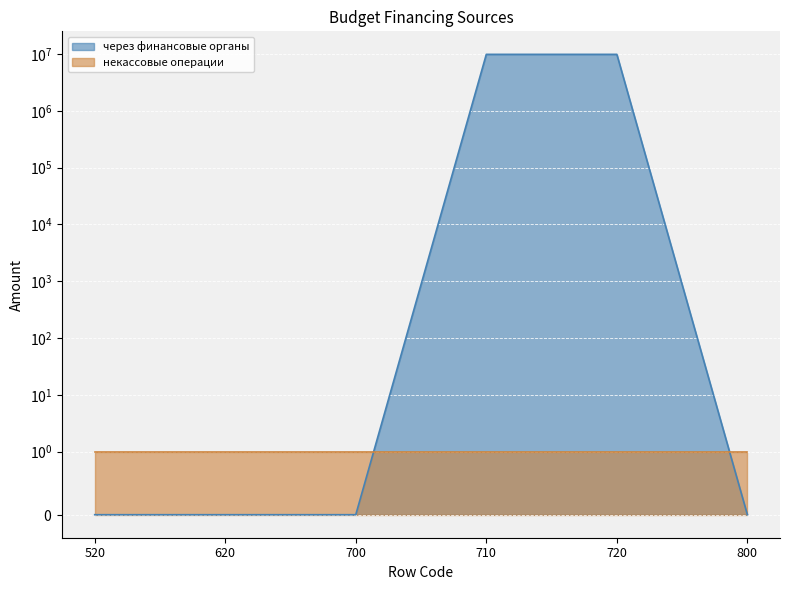

How many lines are shown in the chart?

2